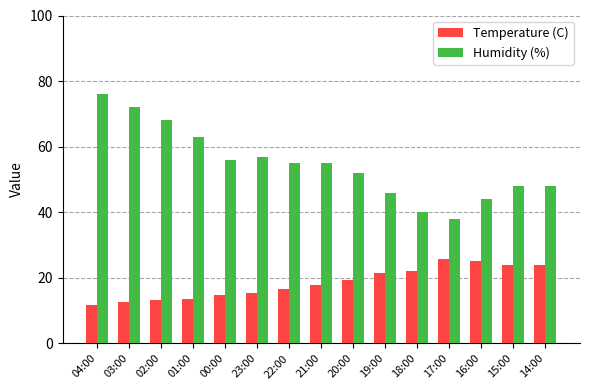

Which series has the largest range (max minus min)?

Humidity (%)